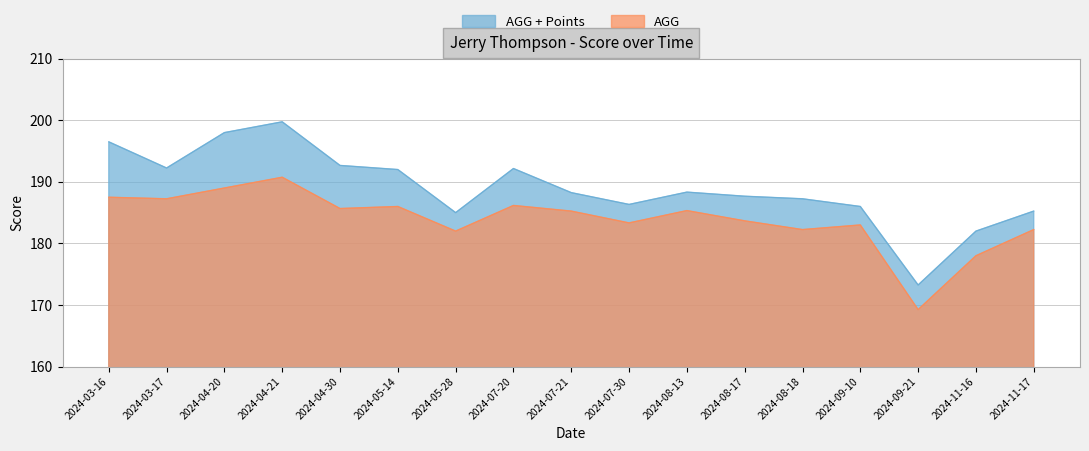

What is the value of the AGG point at the 8th from the left?

186.2